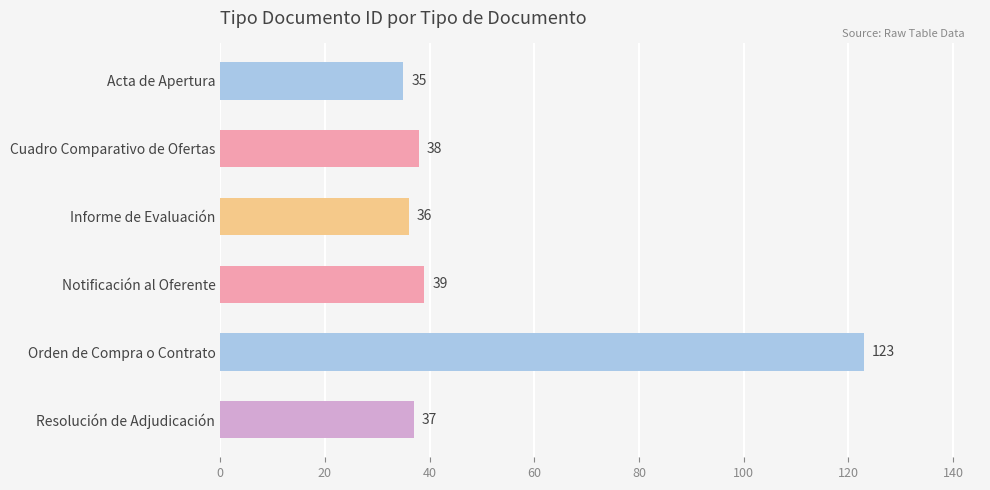

Are the bars grouped side by side (vs. stacked)?

No